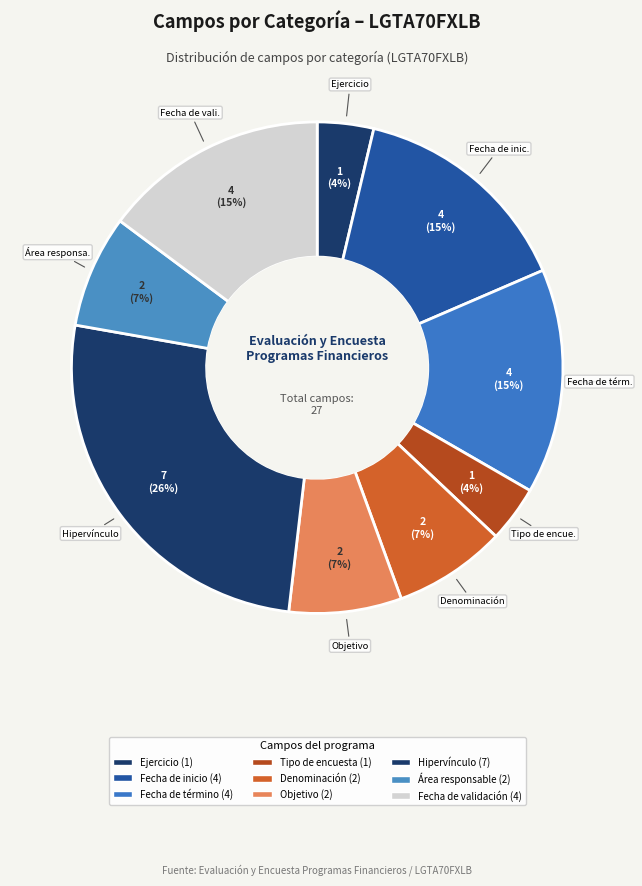

How many slices are in this pie chart?

9